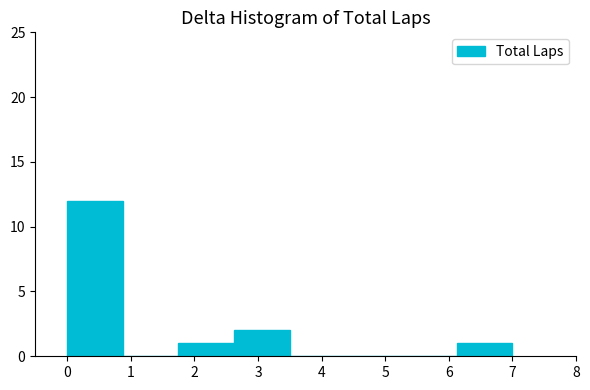

Reading left to right, list every bar in this chart as the range it spans on the x-axis followed by its height. Neither the bar edges nor the heights are printed on the chart, so give them approximately, as read against the axes.

0.0 to 0.9: 12
0.9 to 1.8: 0
1.8 to 2.6: 1
2.6 to 3.5: 2
3.5 to 4.4: 0
4.4 to 5.3: 0
5.3 to 6.1: 0
6.1 to 7.0: 1